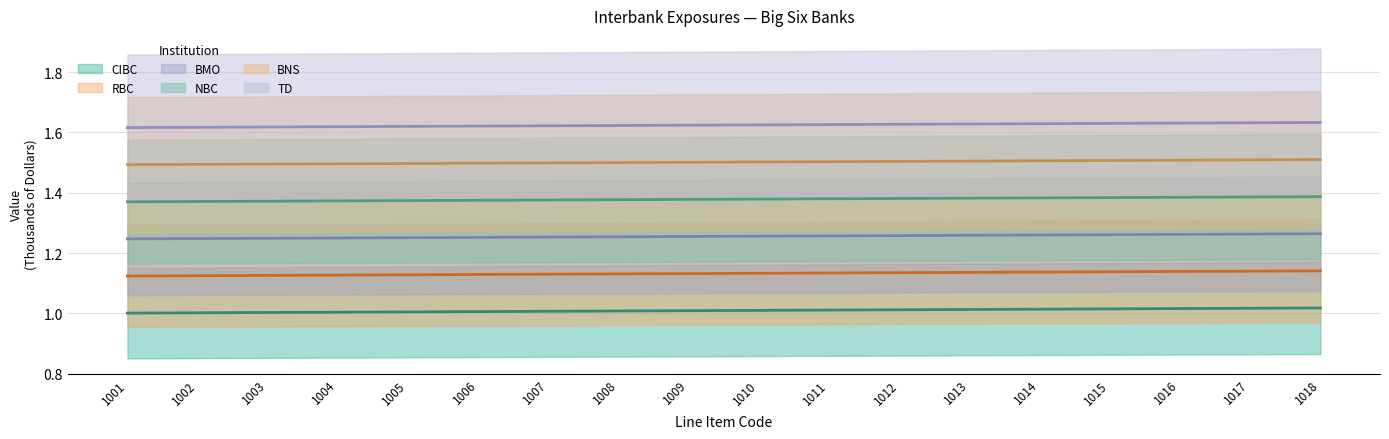

At 1017, list the series in order from largest to smallest.

TD, BNS, NBC, BMO, RBC, CIBC